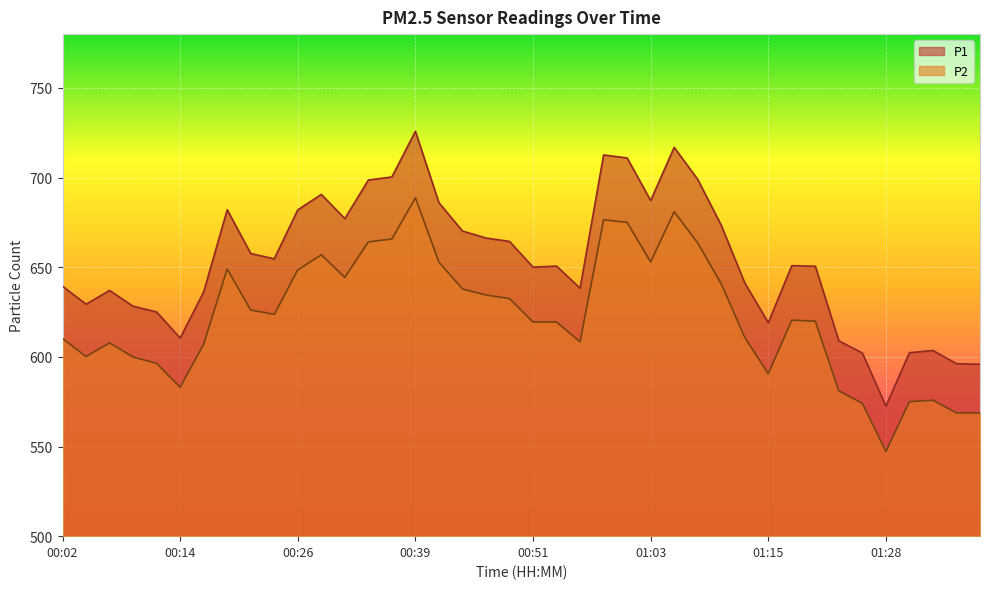

What is the label of the 3rd point from the left?

00:07